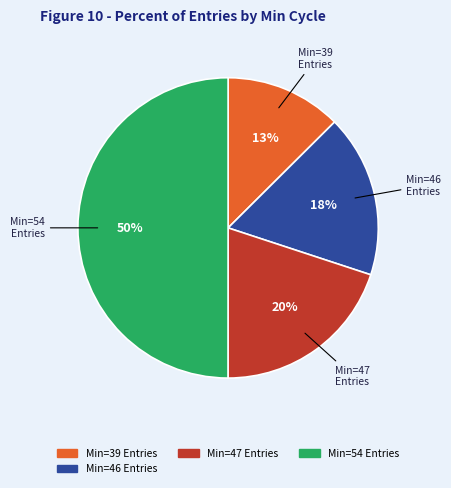

To the nearest percent, what is the average slice percentage?

25%